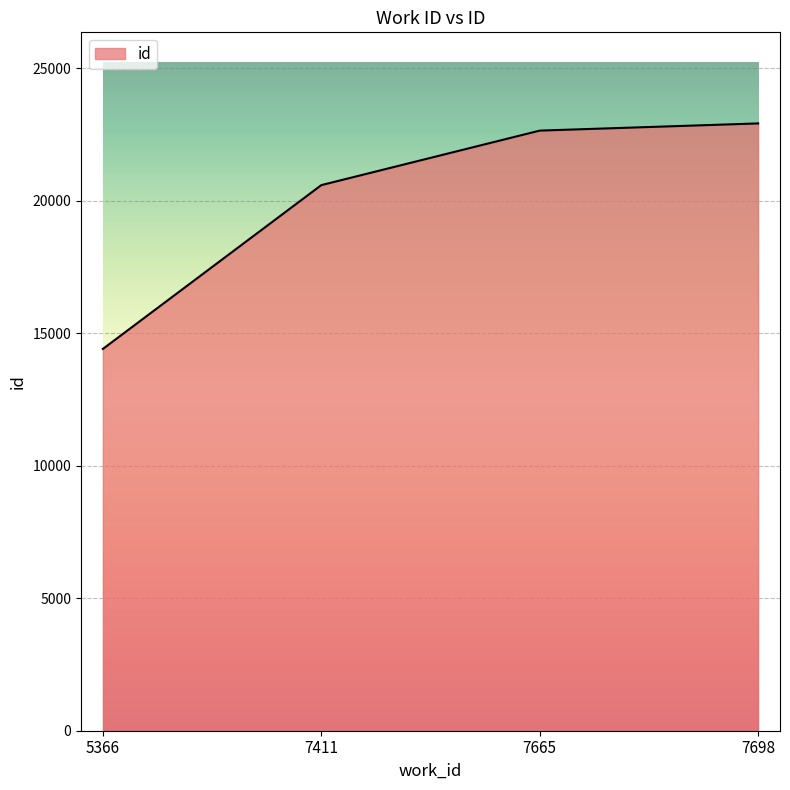

How many lines are shown in the chart?

1